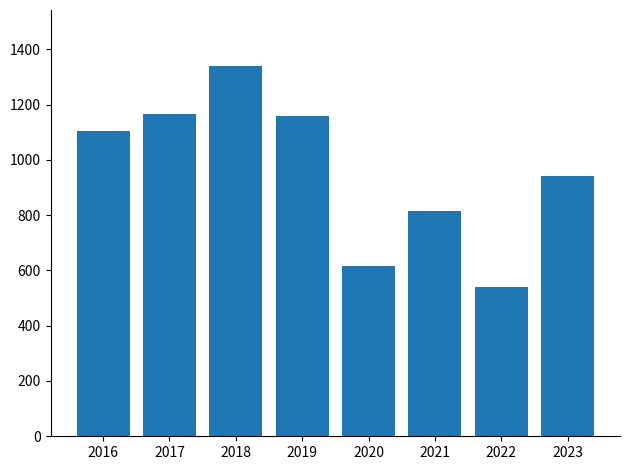

Are the bars grouped side by side (vs. stacked)?

No